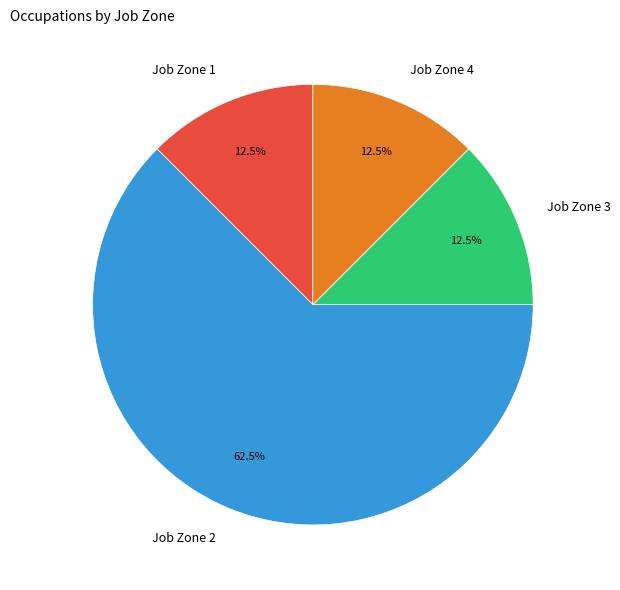

Does any single category account for the majority?

Yes